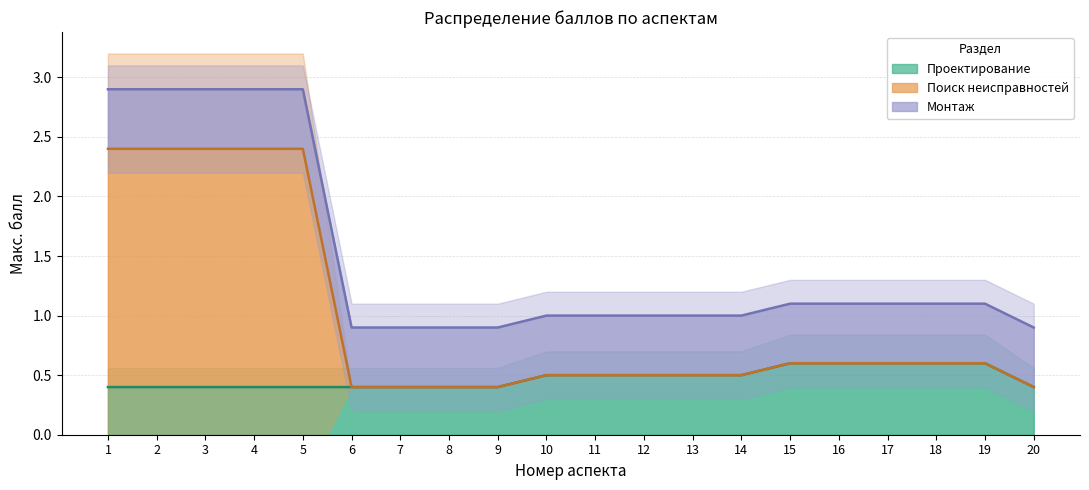

Which series has the widest spread of values?

Поиск неисправностей